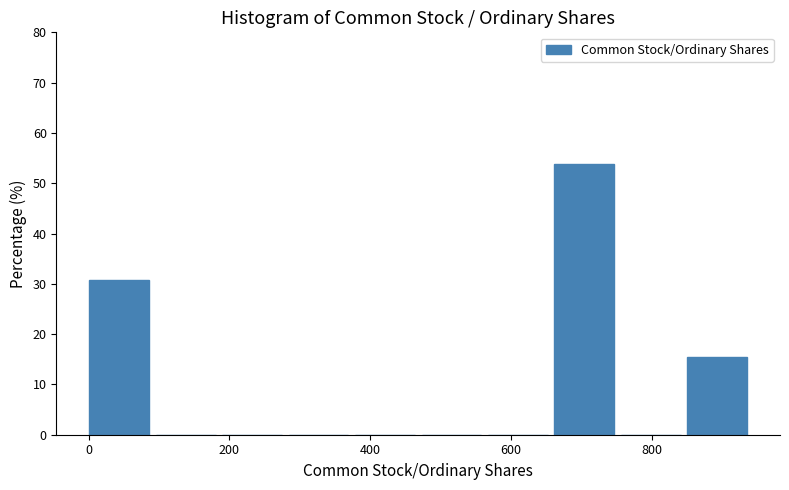

Which range on the x-axis has the tallest bar?

660 to 760